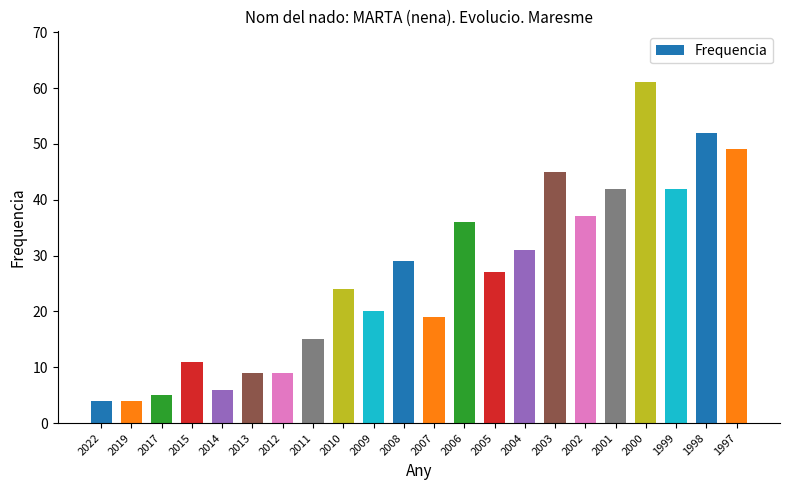

Does the chart contain stacked bars?

No